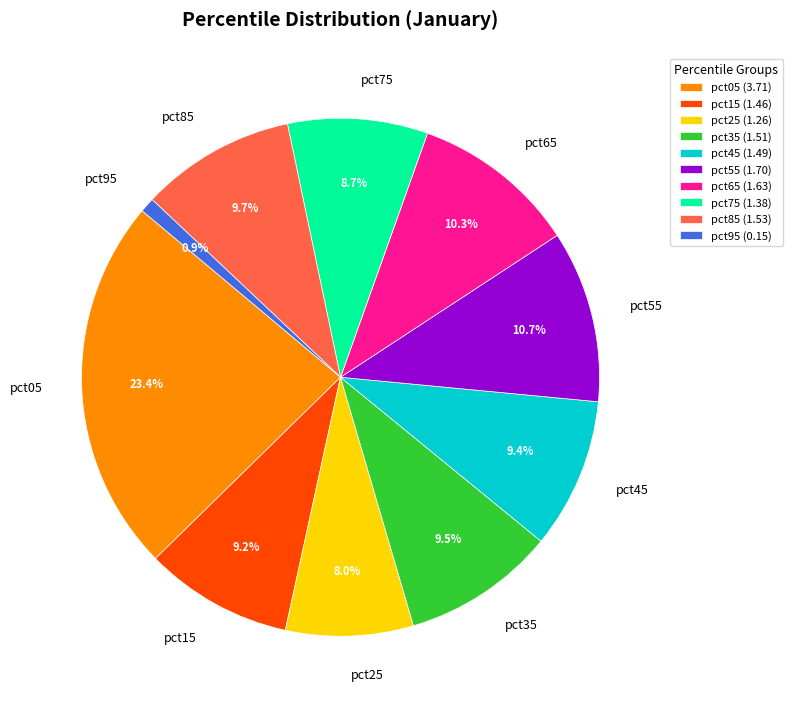

How many slices are in this pie chart?

10